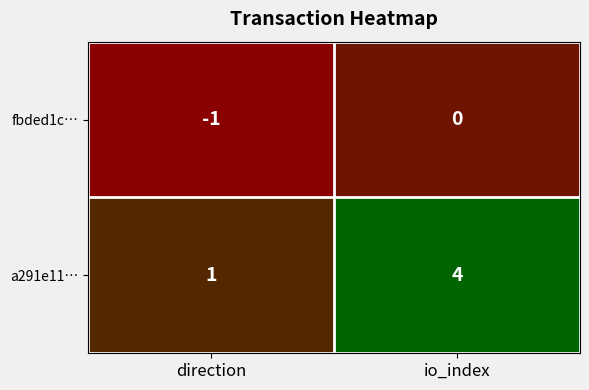

Which series has the widest spread of values?

a291e11…